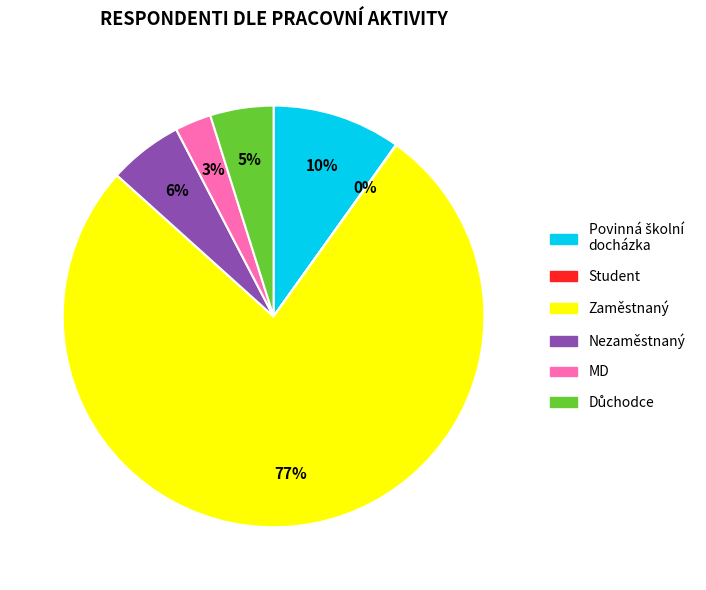

Is there a majority slice in this chart?

Yes